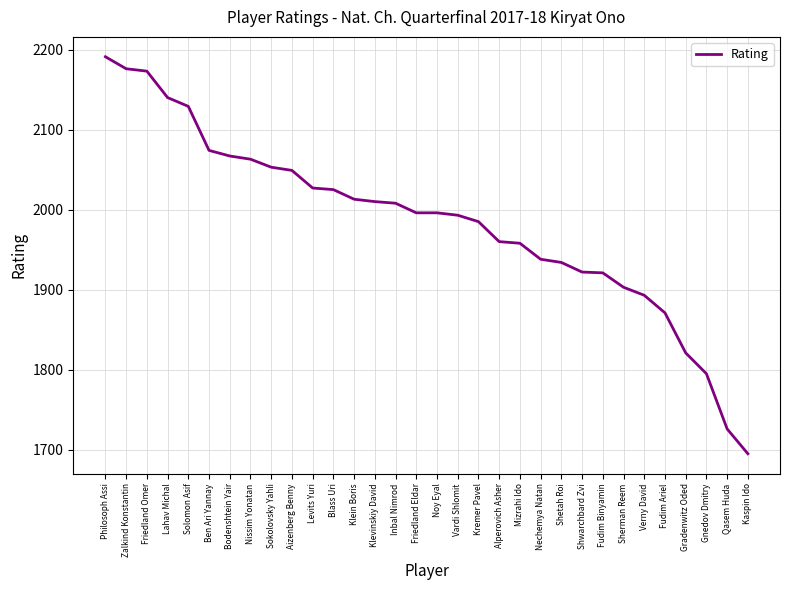

How many lines are shown in the chart?

1